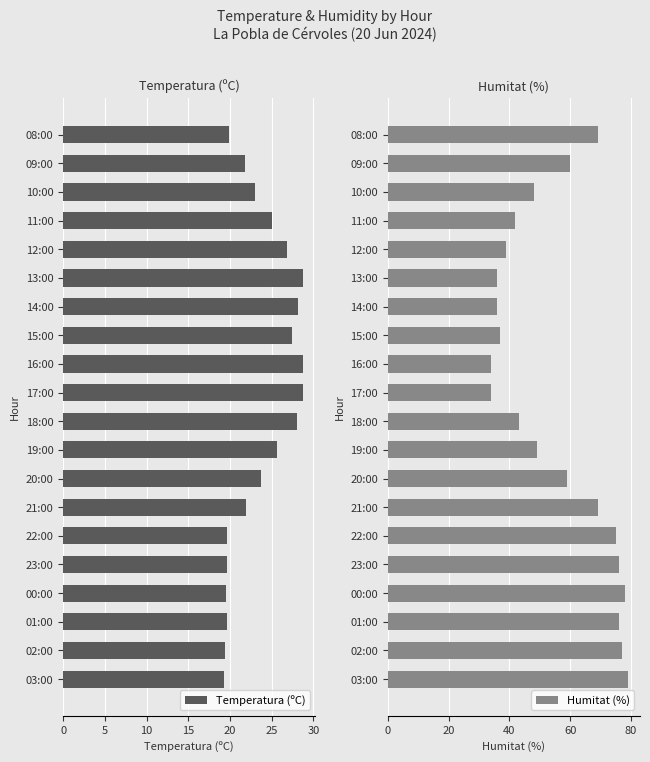

What is the maximum value shown in the chart?

79.0